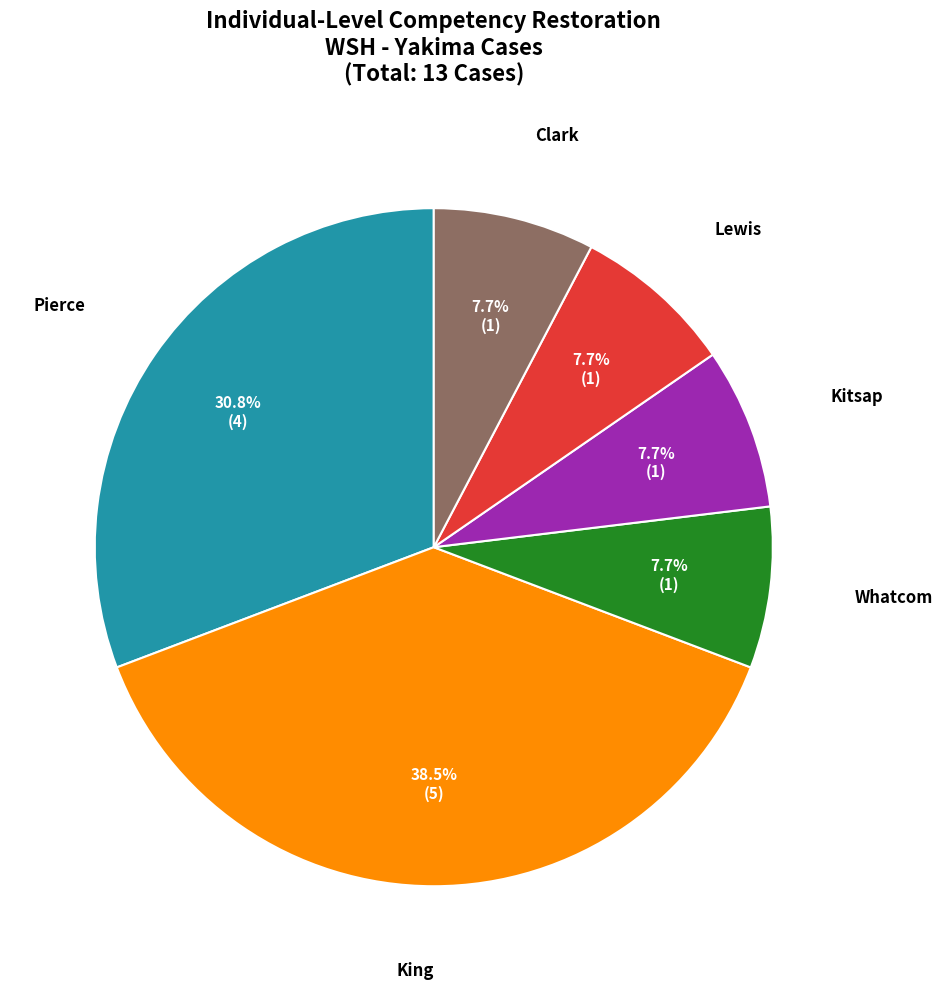

What percentage is NOT represented by King?

61.5%